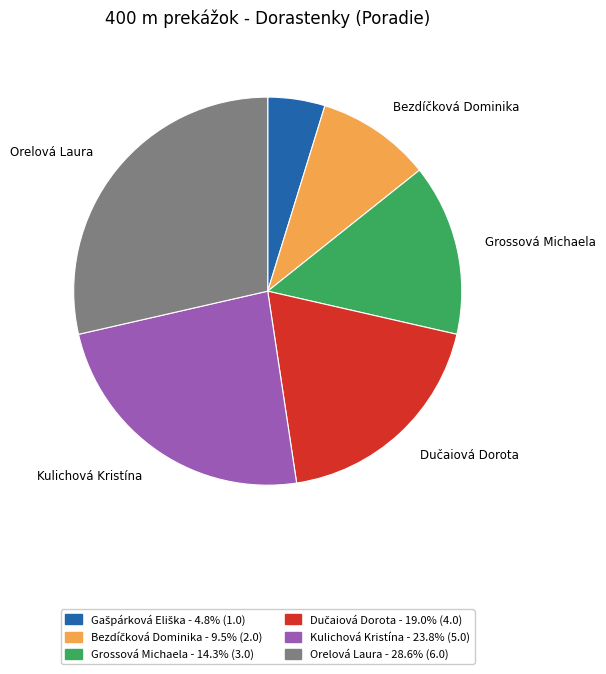

Is there any slice that represents more than half of the pie?

No